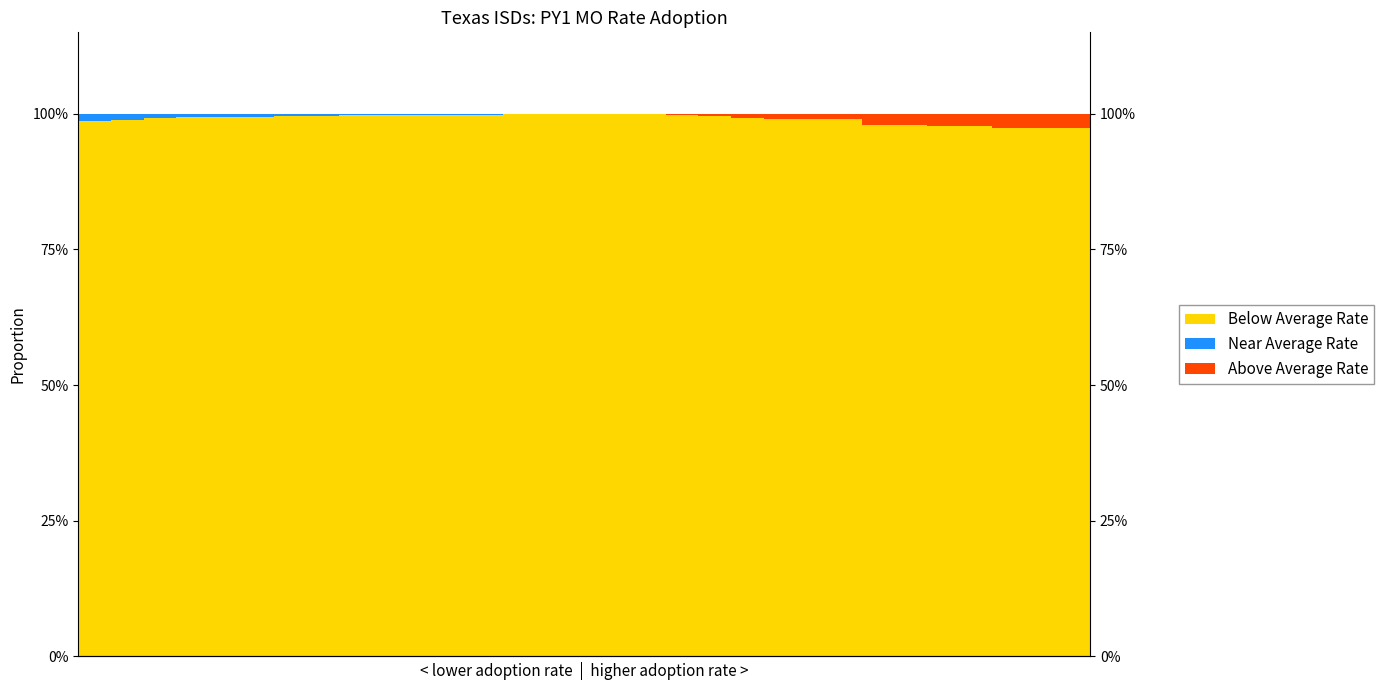

Which series has the largest total across all categories?

Below Average Rate